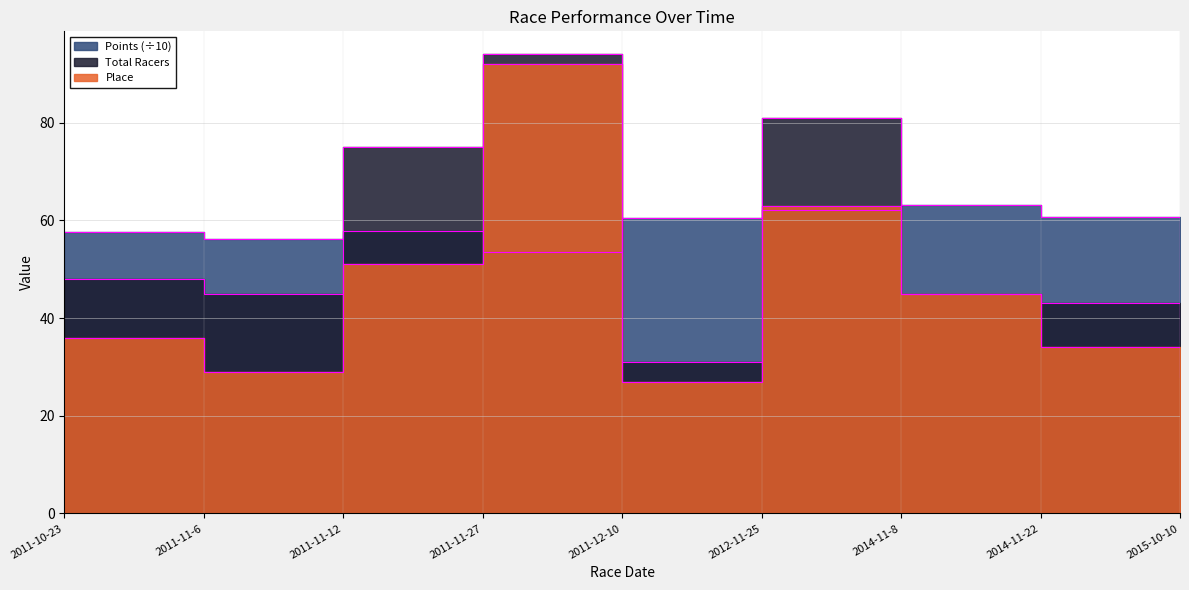

What is the greatest value displayed?

94.0